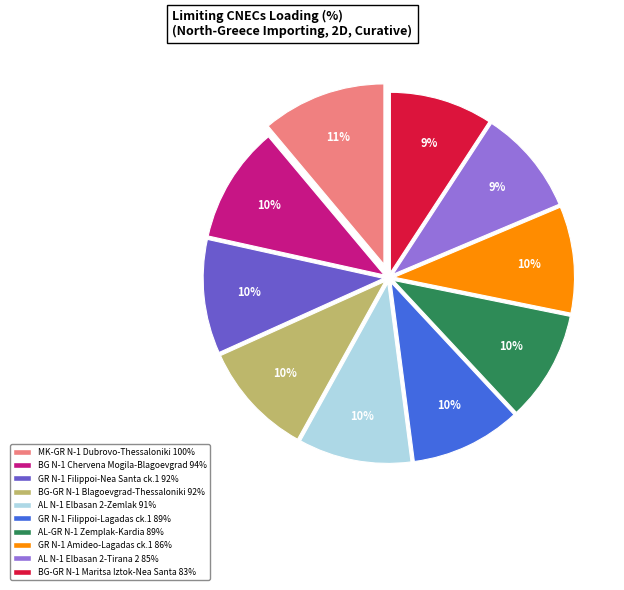

Is the sum of AL N-1 Elbasan 2-Zemlak 91% and AL-GR N-1 Zemplak-Kardia 89% greater than half?

No